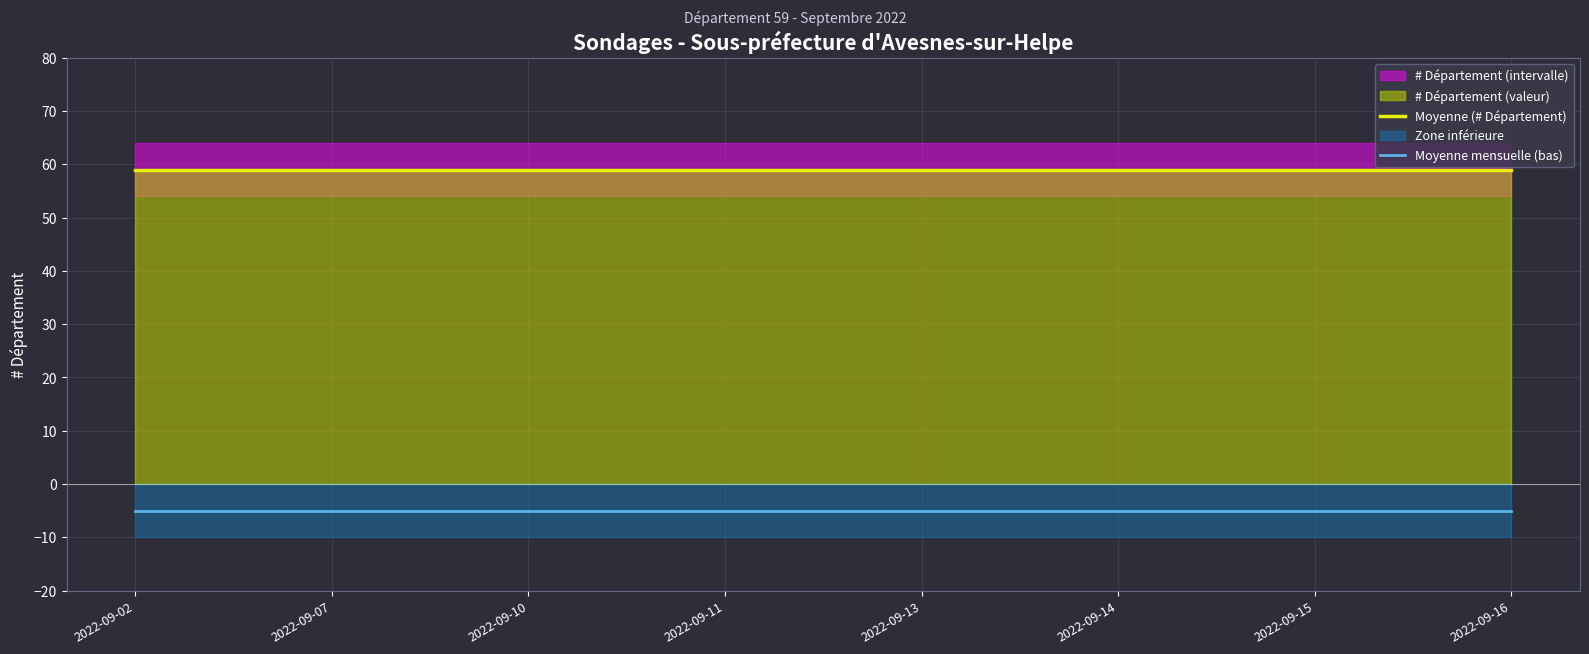

The value of Moyenne (# Département) at 2022-09-13 is 59. True or false?

True